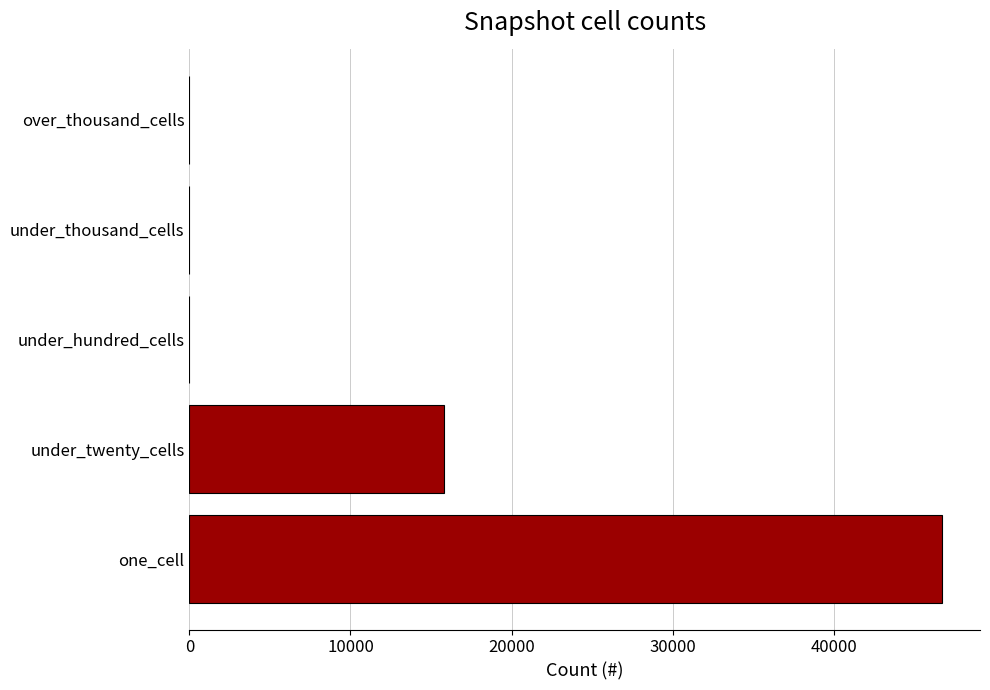

What is the sum of all values?

62527